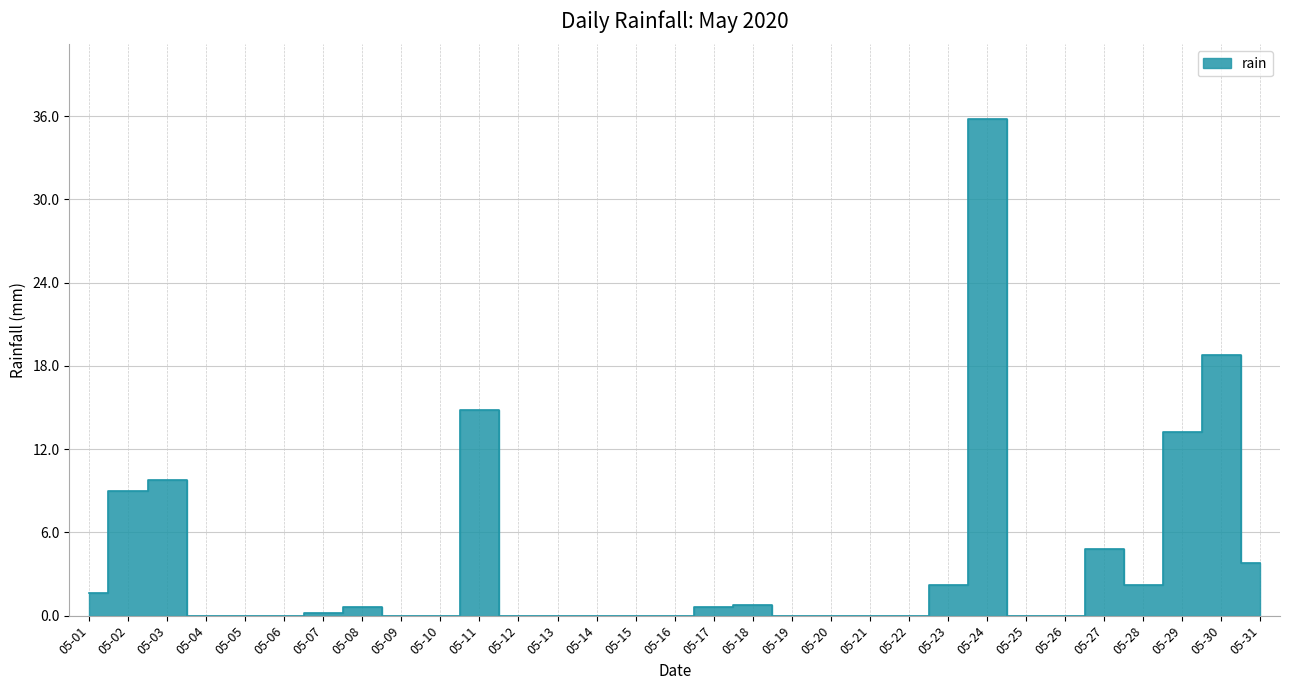

Read the value at 05-17.

0.6